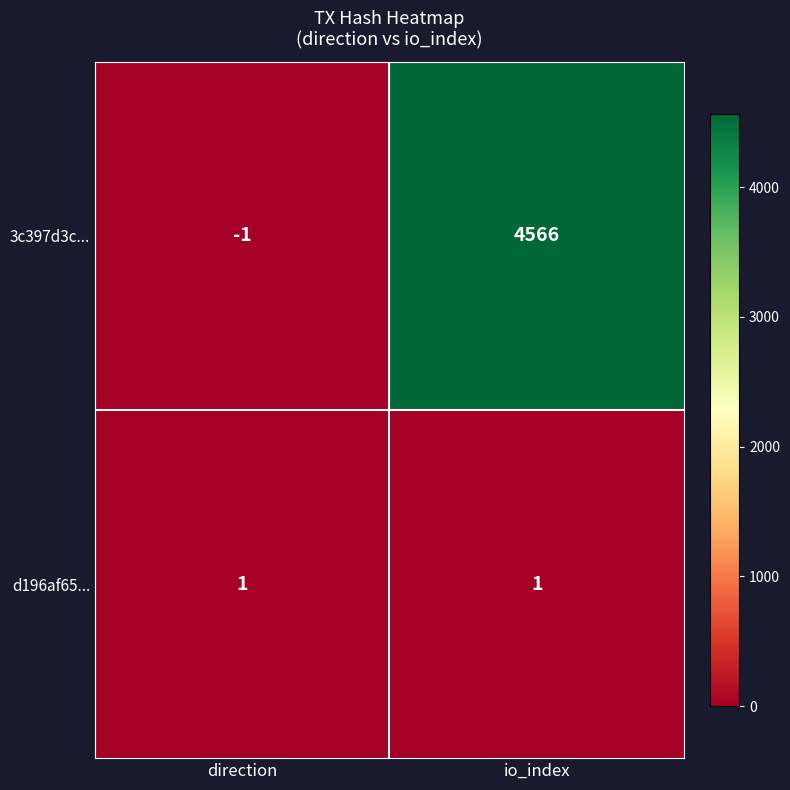

Is it true that d196af65... equals 1 at io_index?

True